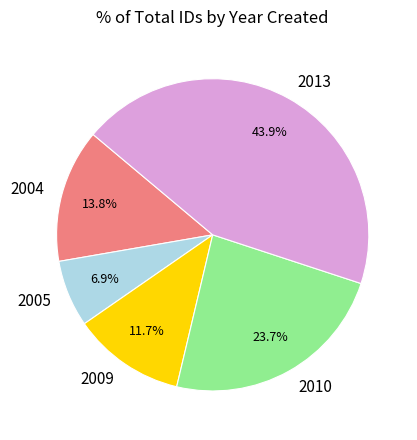

Which slice is the smallest?

2005